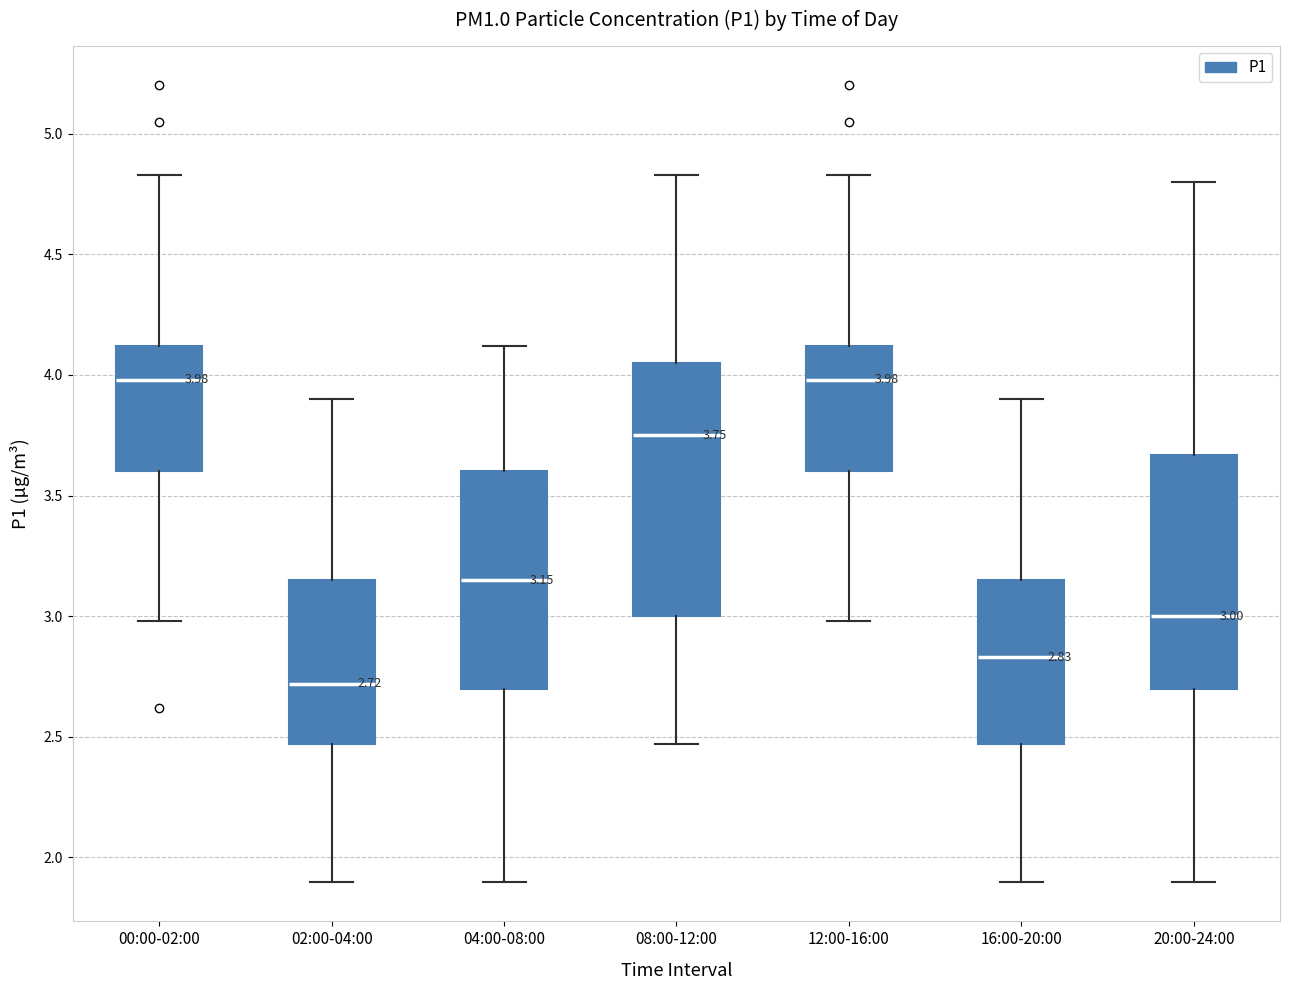

Comparing the boxes themselves (not the whiskers), which one is the tallest?

08:00-12:00